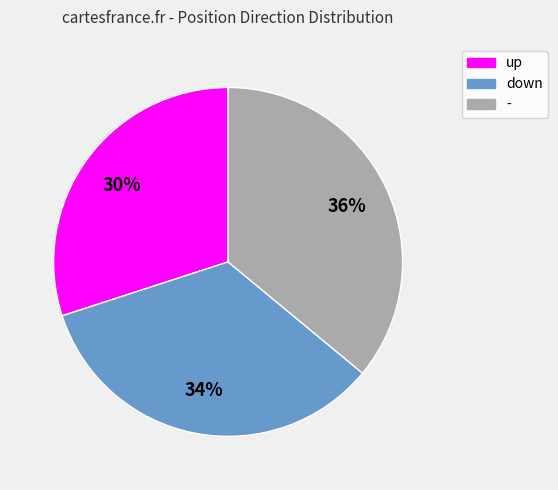

True or false: down accounts for 27% of the total.

False